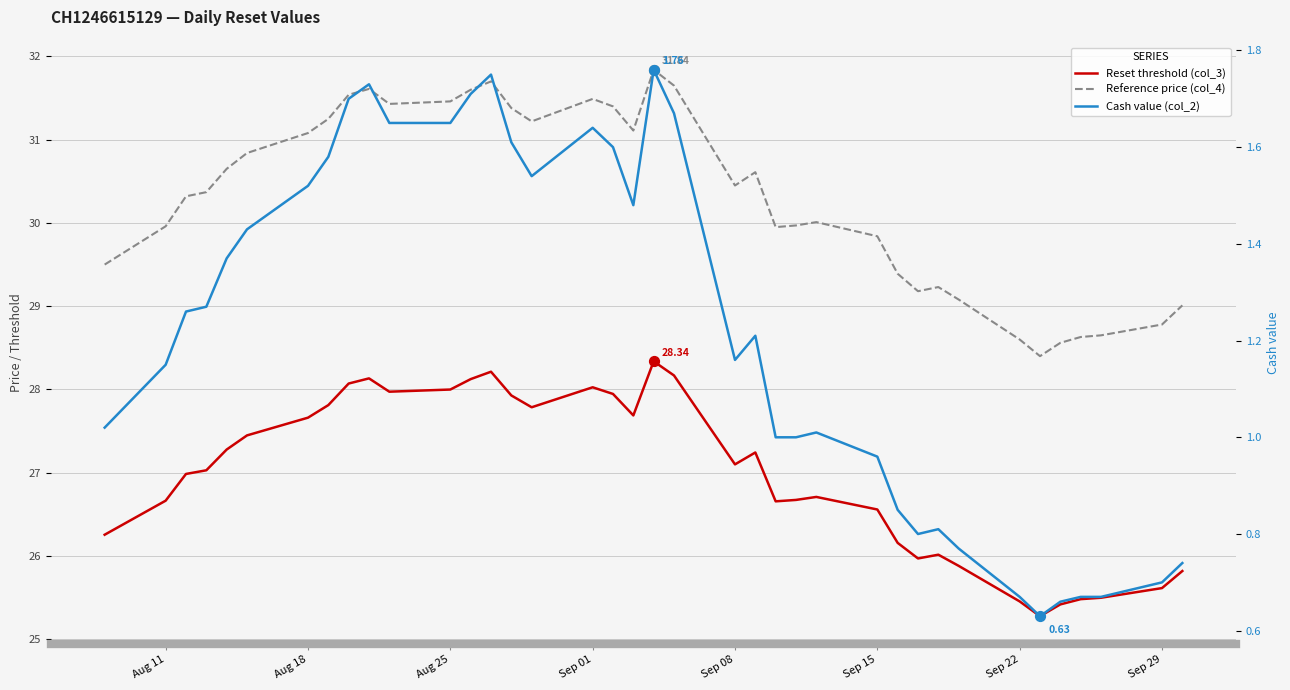

Is the value of Cash value (col_2) at Sep 22 greater than the value of Reset threshold (col_3) at 29?

No